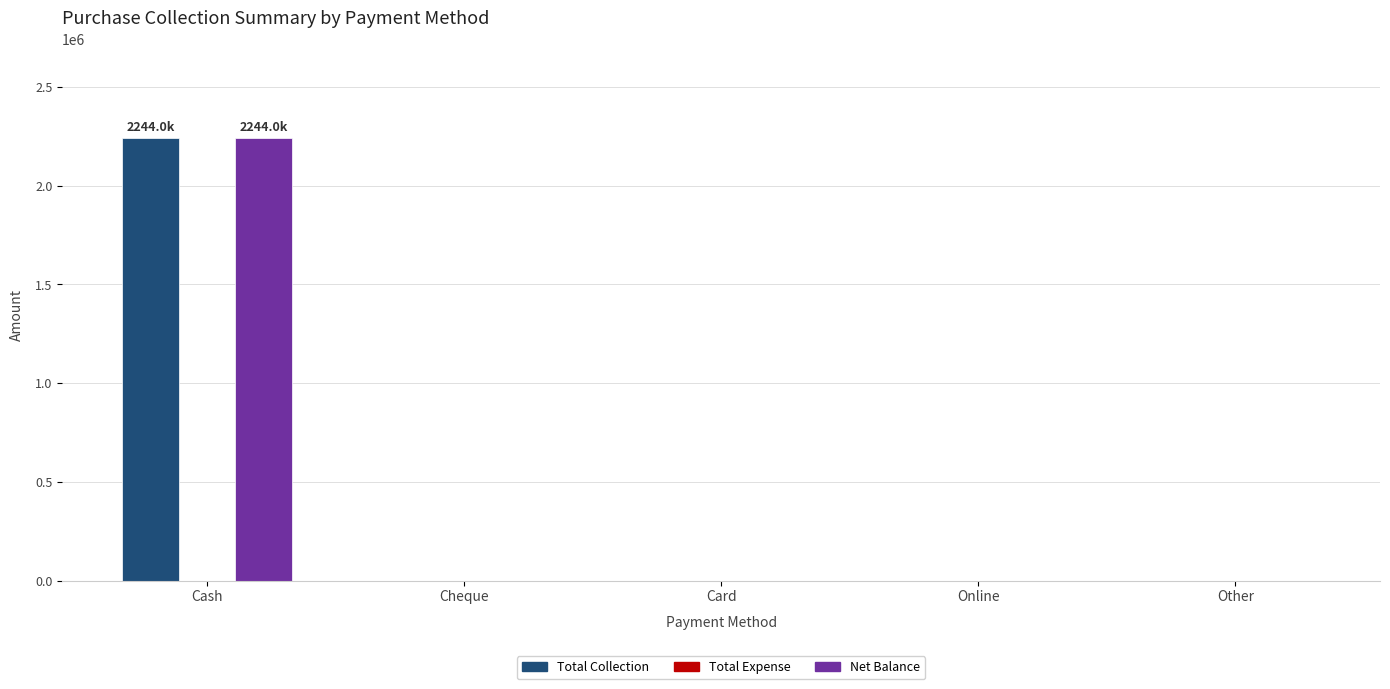

At which category is the sum across all series the highest?

Cash